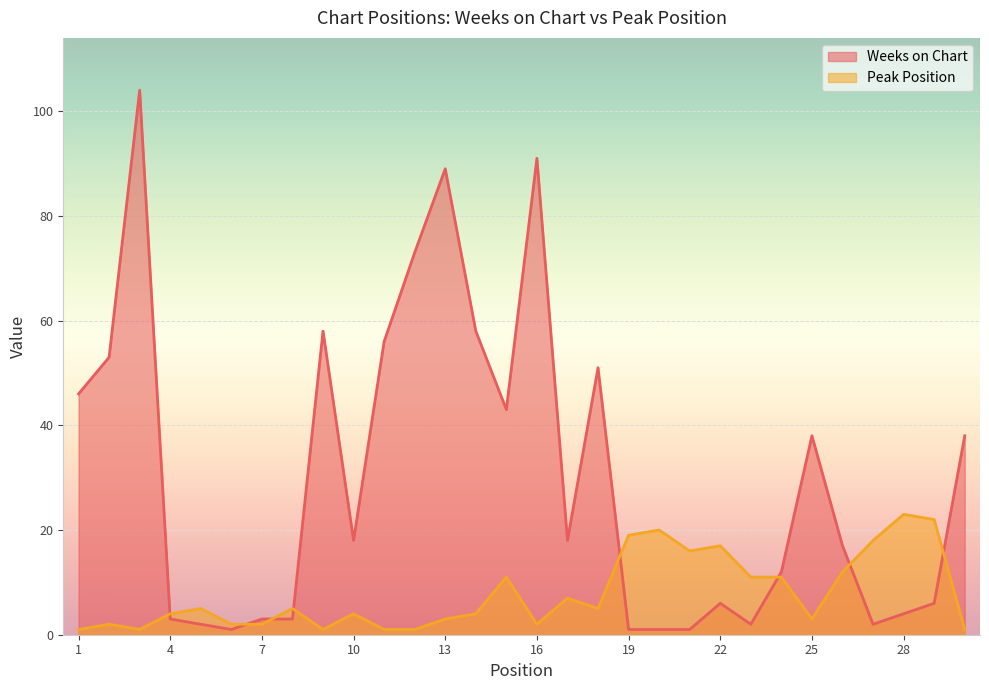

Which has a higher value, 30 or 17?

30